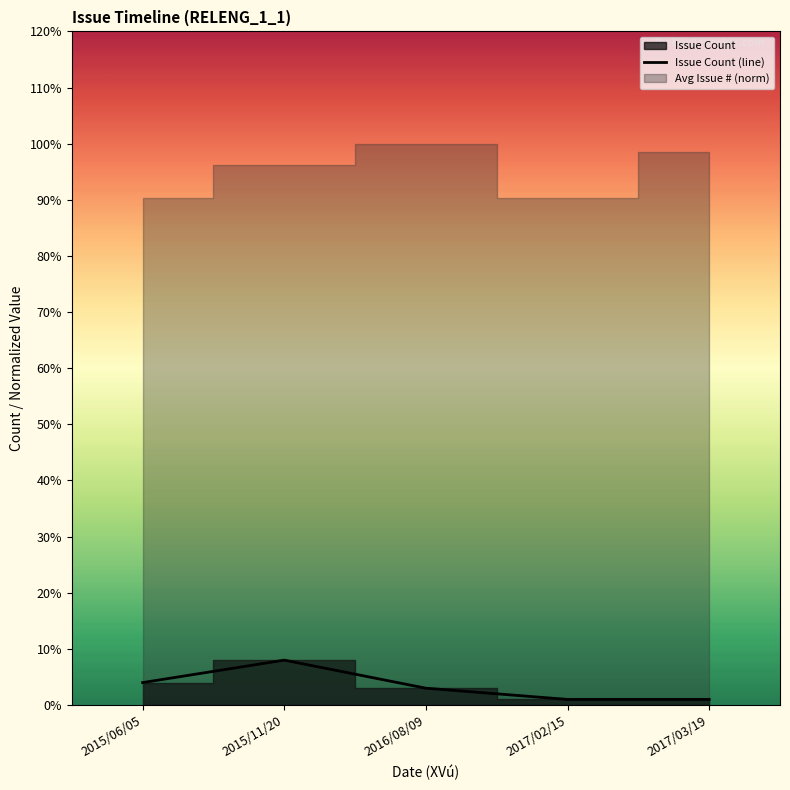

List the labels in order of value, largest first.

2015/11/20, 2015/06/05, 2016/08/09, 2017/02/15, 2017/03/19